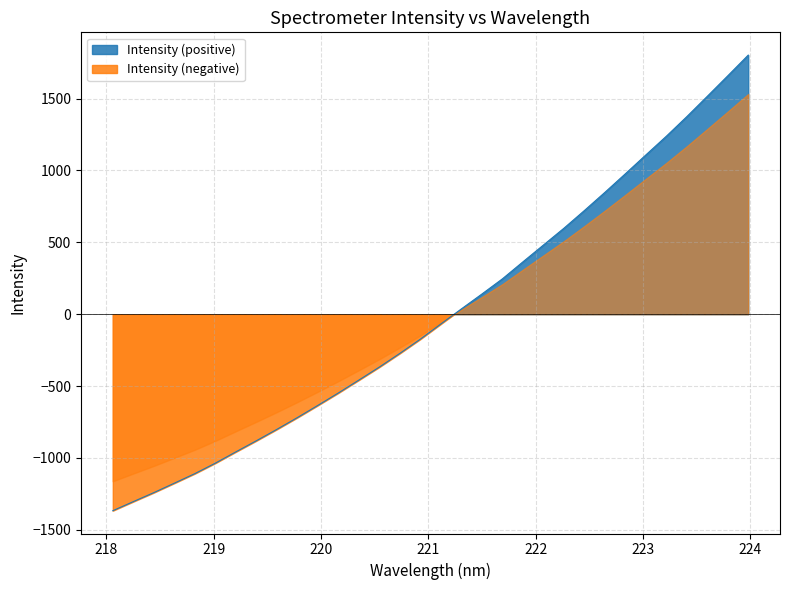

What is the minimum value shown in the chart?

-1367.0